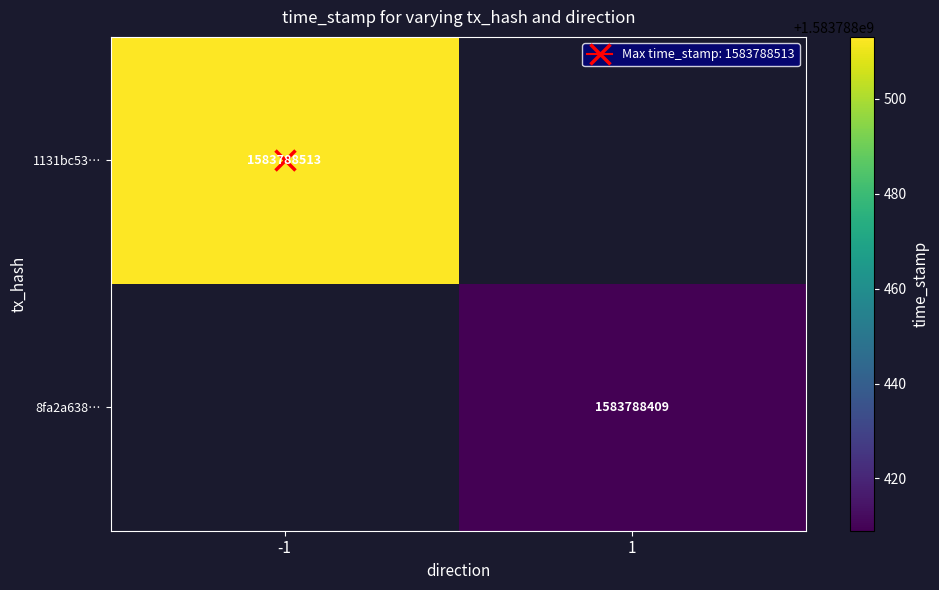

The value of 8fa2a63898869f2da531ada2f50e78da4d8f719 at 1 is 2404017201. True or false?

False